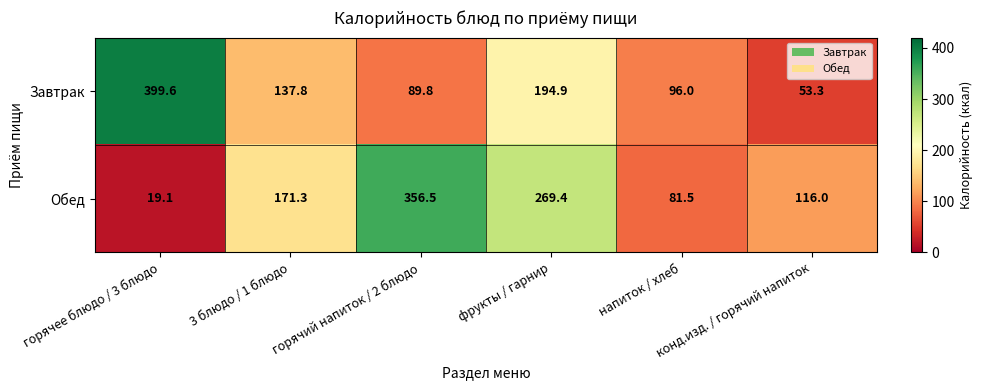

Rank the series by their maximum value, from highest to lowest.

Завтрак, Обед